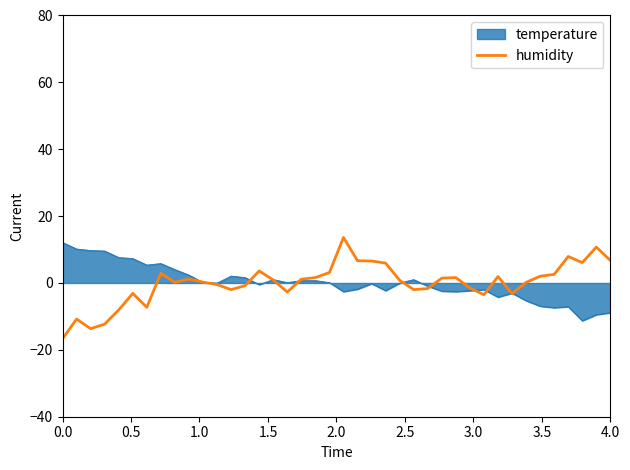

What is the maximum value shown in the chart?

13.6